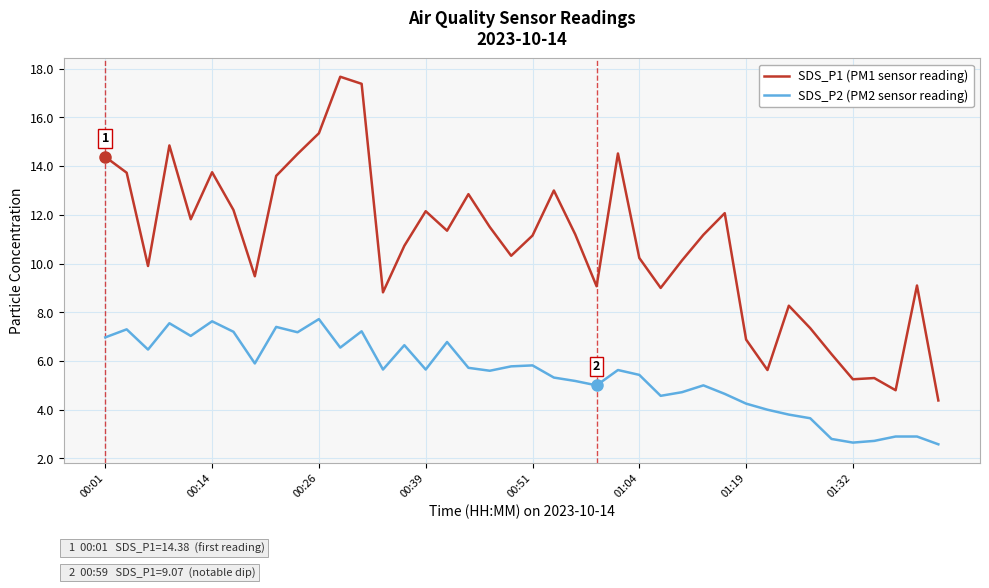

Rank the series by their average value, from lowest to highest.

SDS_P2 (PM2 sensor reading), SDS_P1 (PM1 sensor reading)